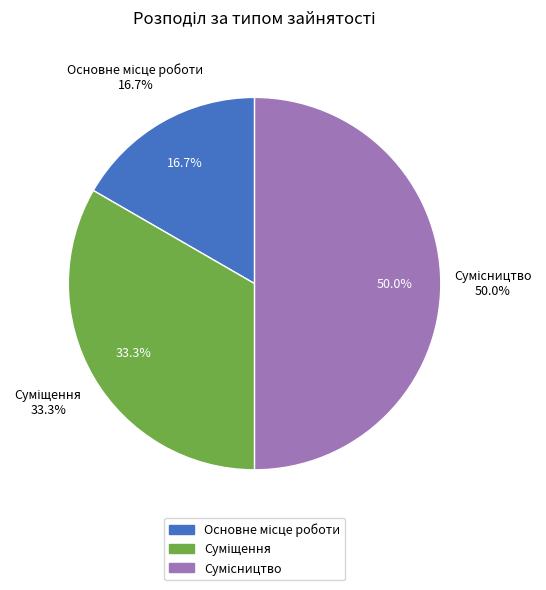

To the nearest percent, what is the combined percentage of Суміщення and Сумісництво?

83%